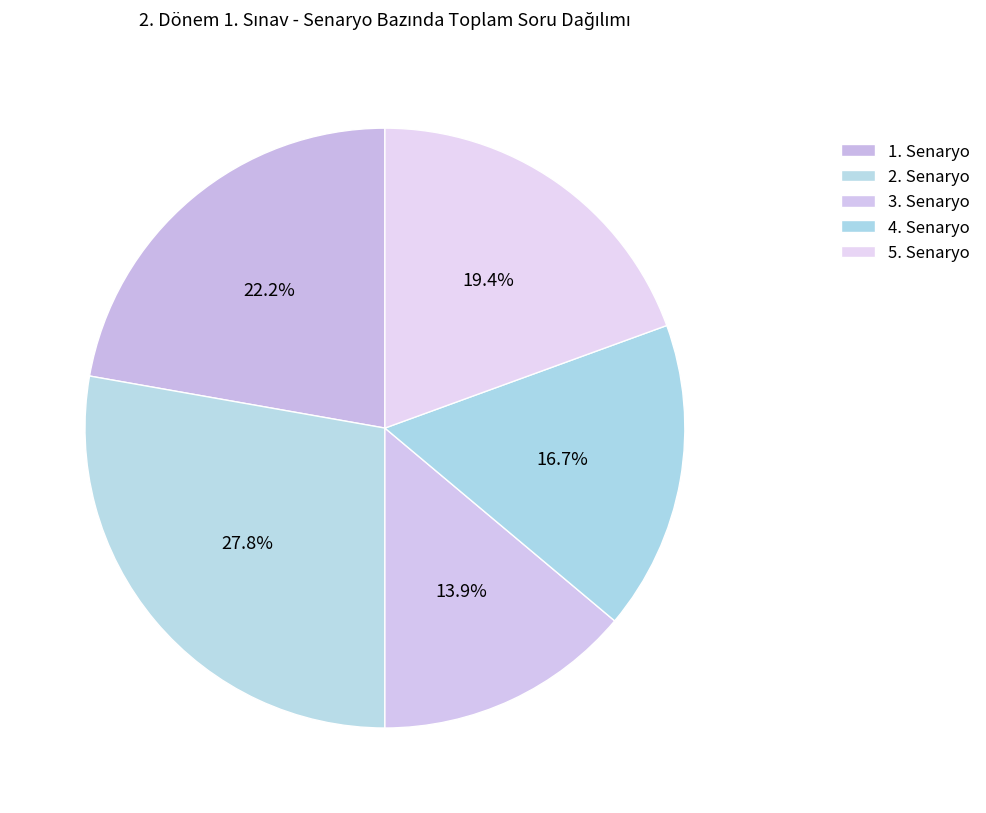

What is the change in value from 3. Senaryo to 5. Senaryo?

+2